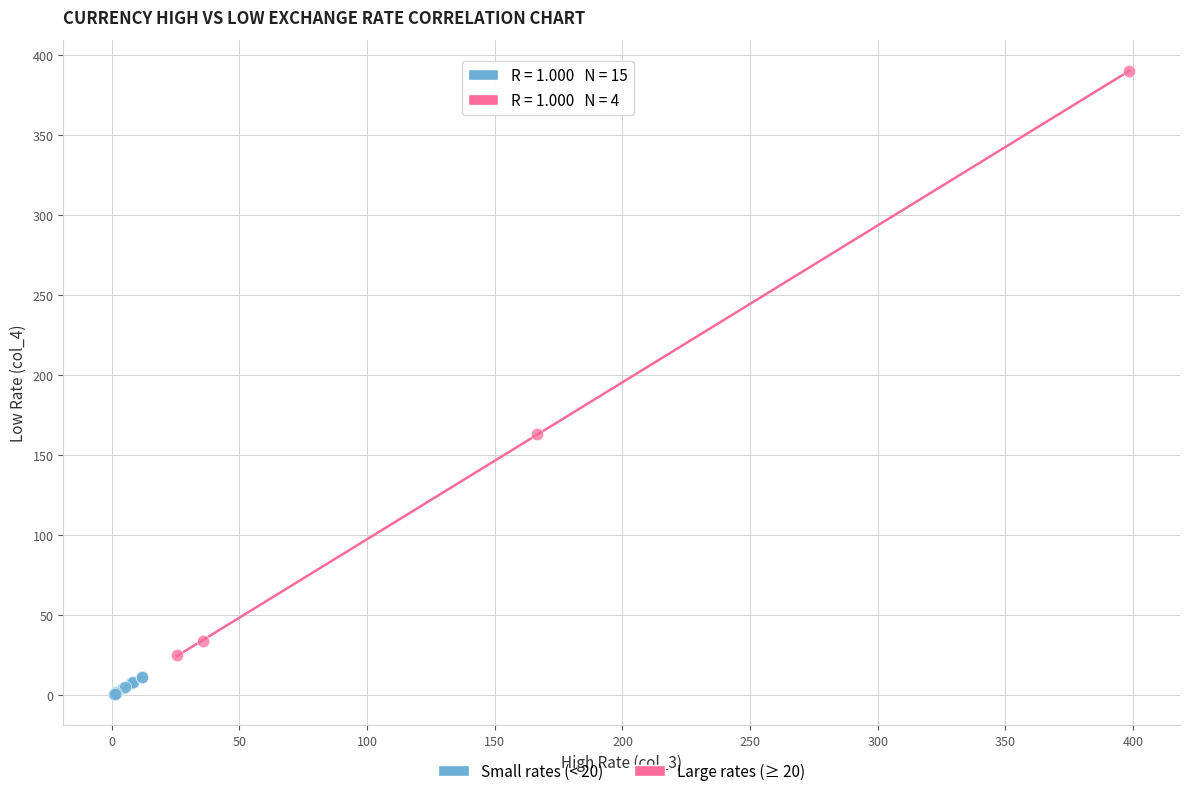

Which series contains the highest Y value?

Large rates (≥ 20)